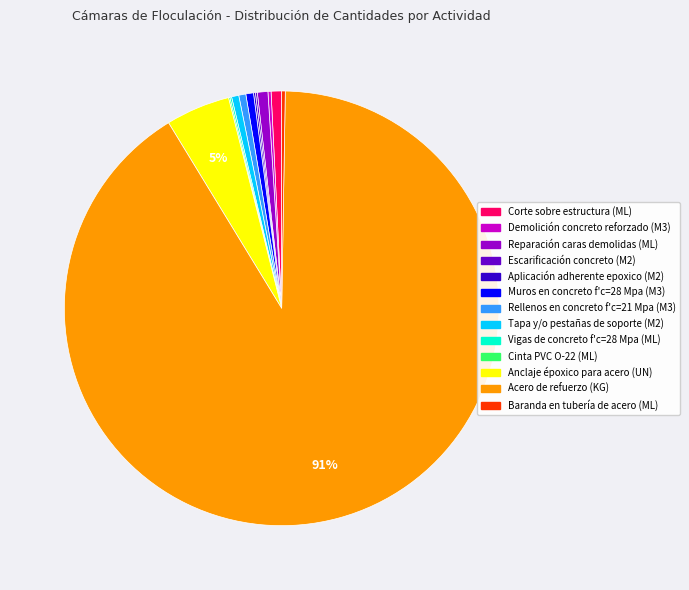

Which has a higher value, Corte sobre estructura (ML) or Anclaje époxico para acero (UN)?

Anclaje époxico para acero (UN)